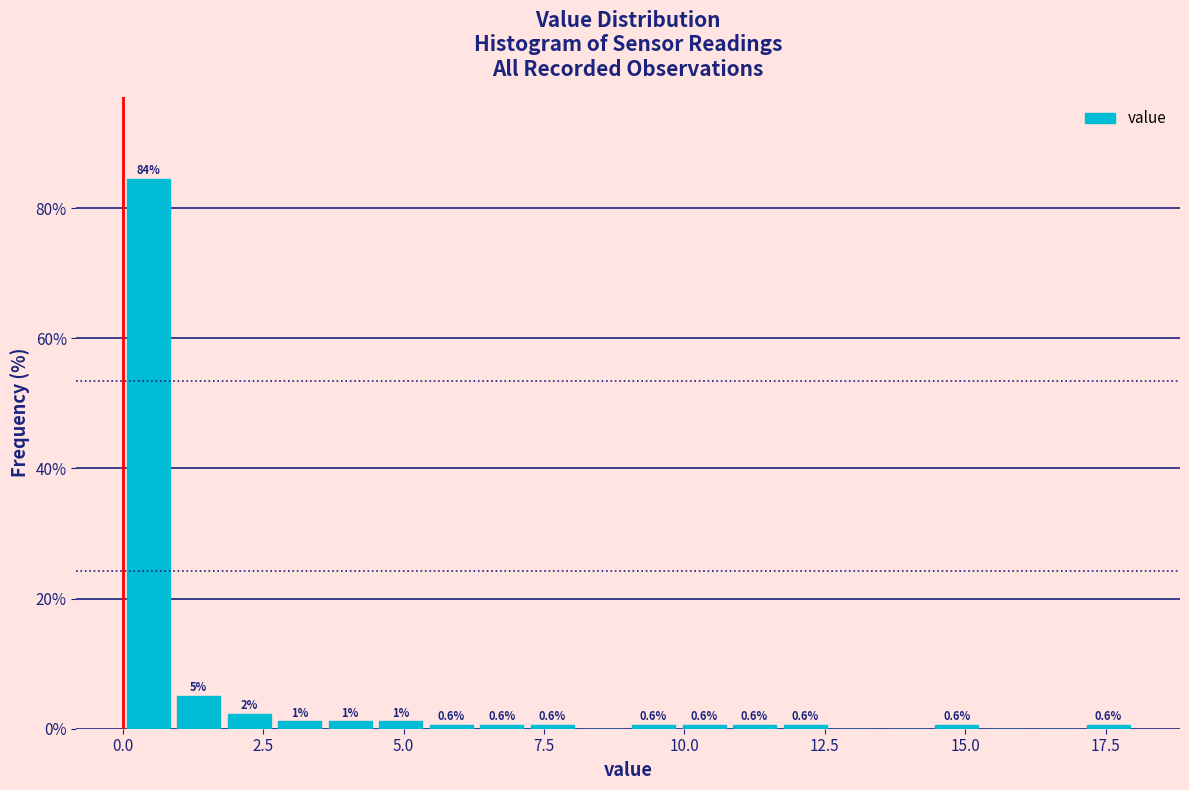

Read against the x-axis, roughly where is the centre of the tallest bar?

0.5